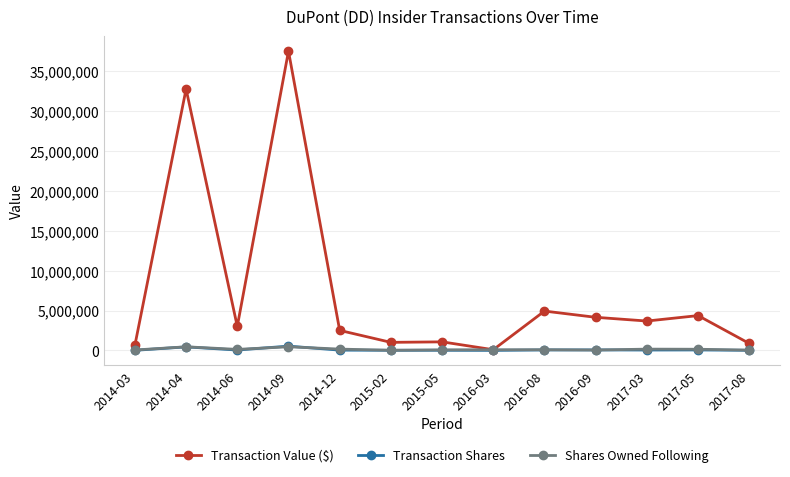

Which series changed the most between 2014-09 and 2017-05?

Transaction Value ($)